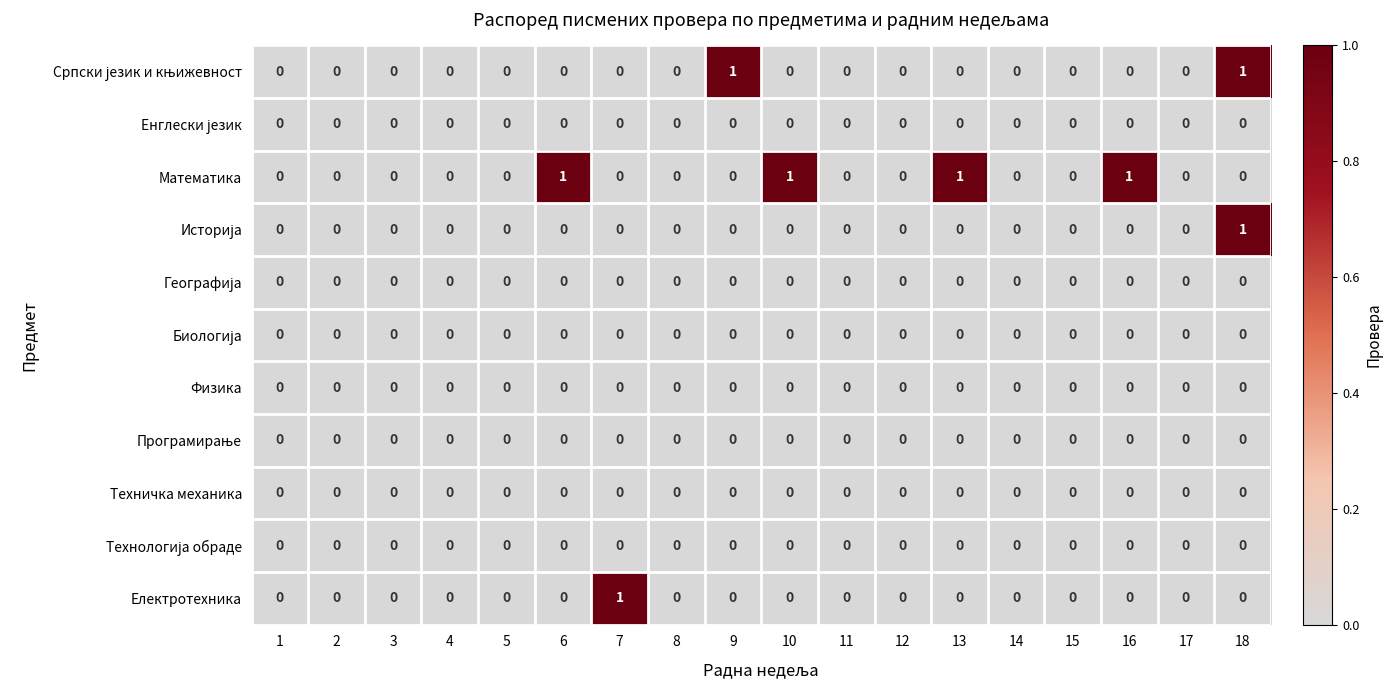

The Физика series shows 0 at 13. True or false?

True